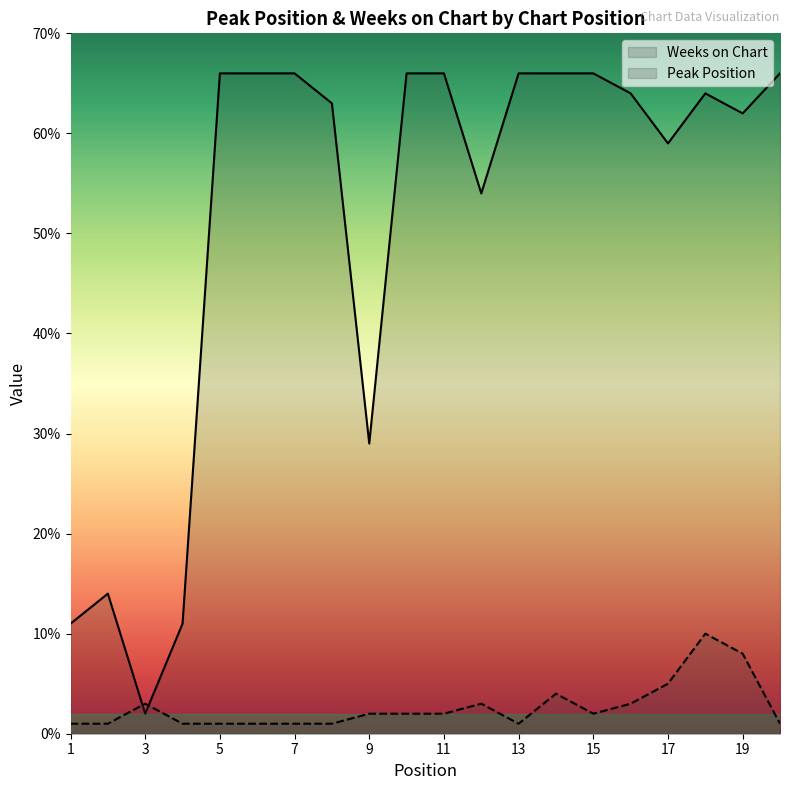

Where is the first local minimum for Peak Position?

13